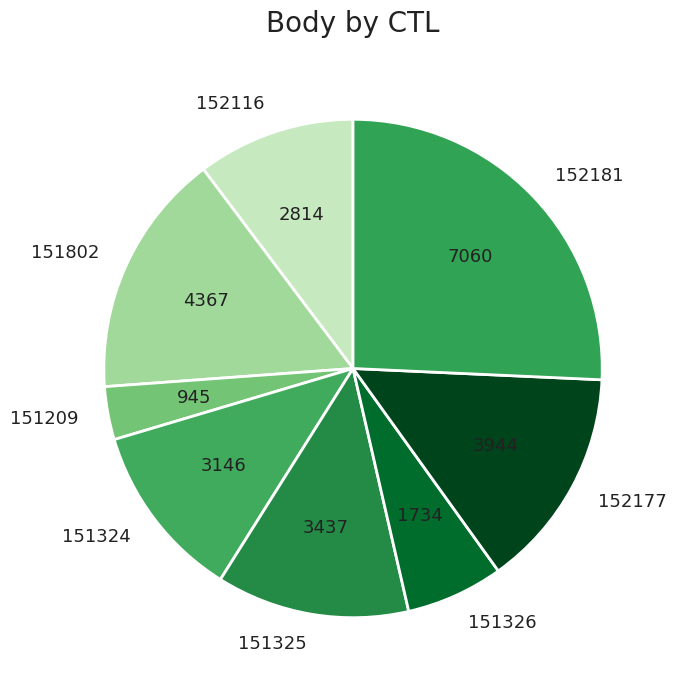

Is 152116 the majority of the pie?

No